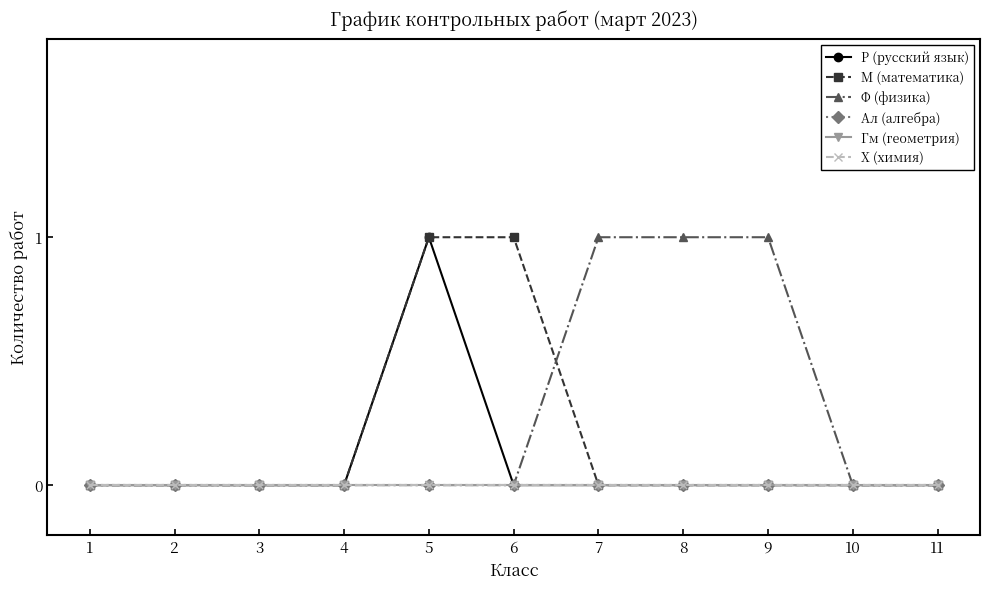

Reading left to right, what are all the values shown in this chart?

Р (русский язык): 1=0	2=0	3=0	4=0	5=1	6=0	7=0	8=0	9=0	10=0	11=0
М (математика): 1=0	2=0	3=0	4=0	5=1	6=1	7=0	8=0	9=0	10=0	11=0
Ф (физика): 1=0	2=0	3=0	4=0	5=0	6=0	7=1	8=1	9=1	10=0	11=0
Ал (алгебра): 1=0	2=0	3=0	4=0	5=0	6=0	7=0	8=0	9=0	10=0	11=0
Гм (геометрия): 1=0	2=0	3=0	4=0	5=0	6=0	7=0	8=0	9=0	10=0	11=0
Х (химия): 1=0	2=0	3=0	4=0	5=0	6=0	7=0	8=0	9=0	10=0	11=0